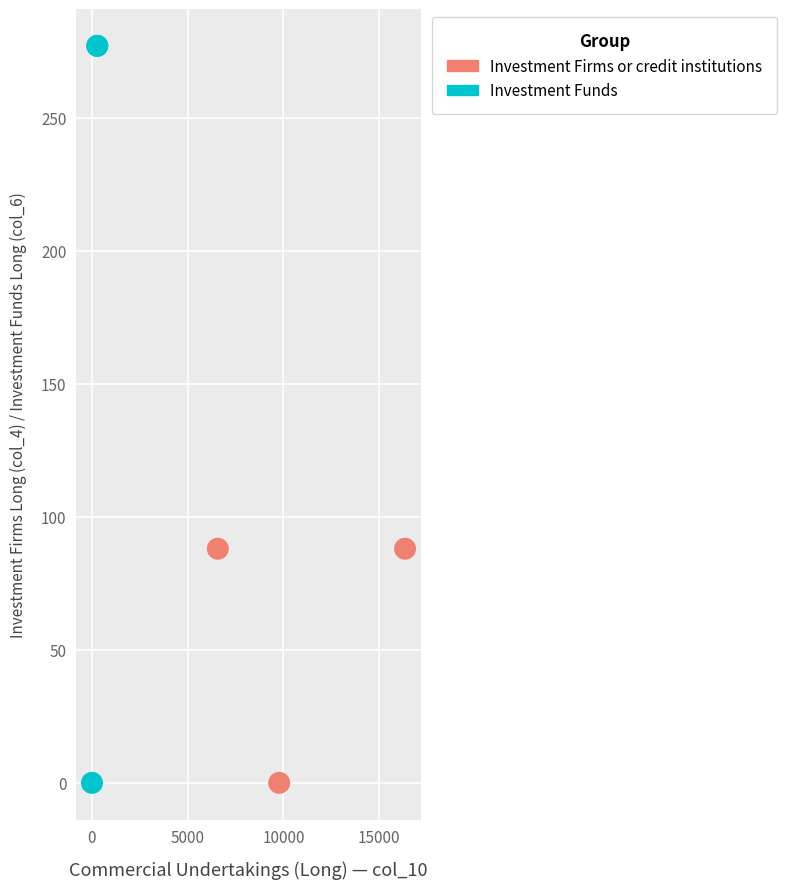

Which series reaches the maximum Y coordinate?

Investment Funds